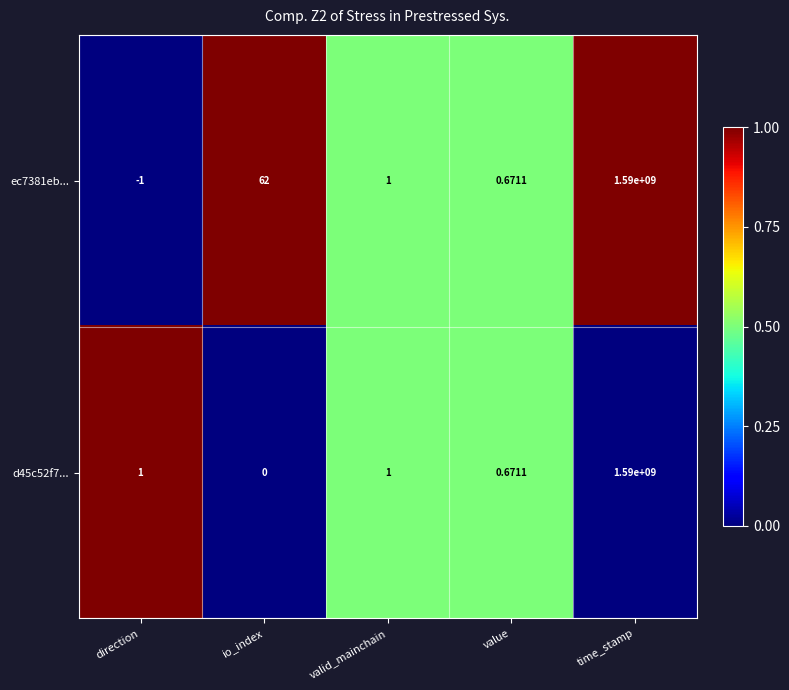

How many series are shown in this chart?

2